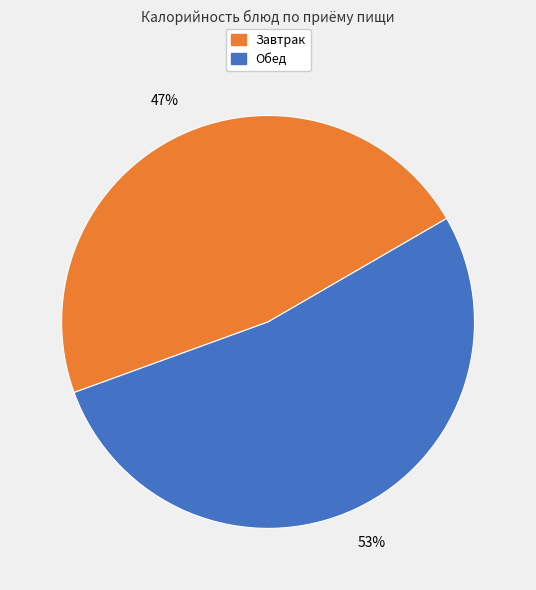

To the nearest percent, what is the difference between the largest and smallest slice percentages?

6%